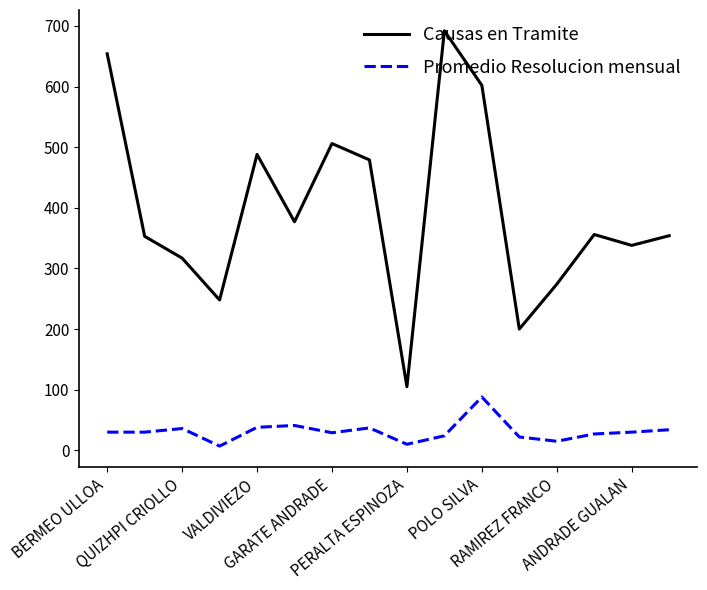

Does the chart display data point markers on the line(s)?

No